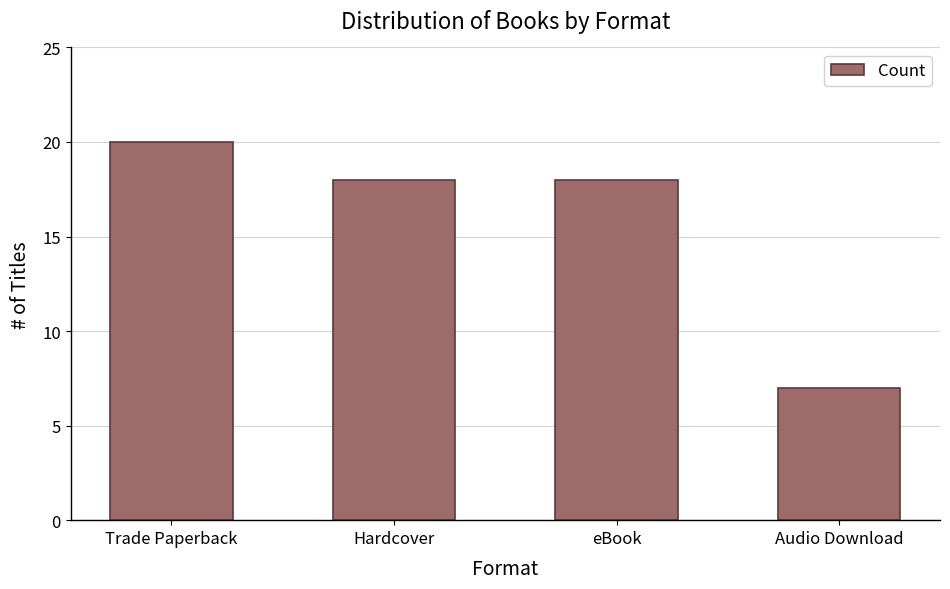

Reading right to left, what are all the values shown in this chart?

7	18	18	20